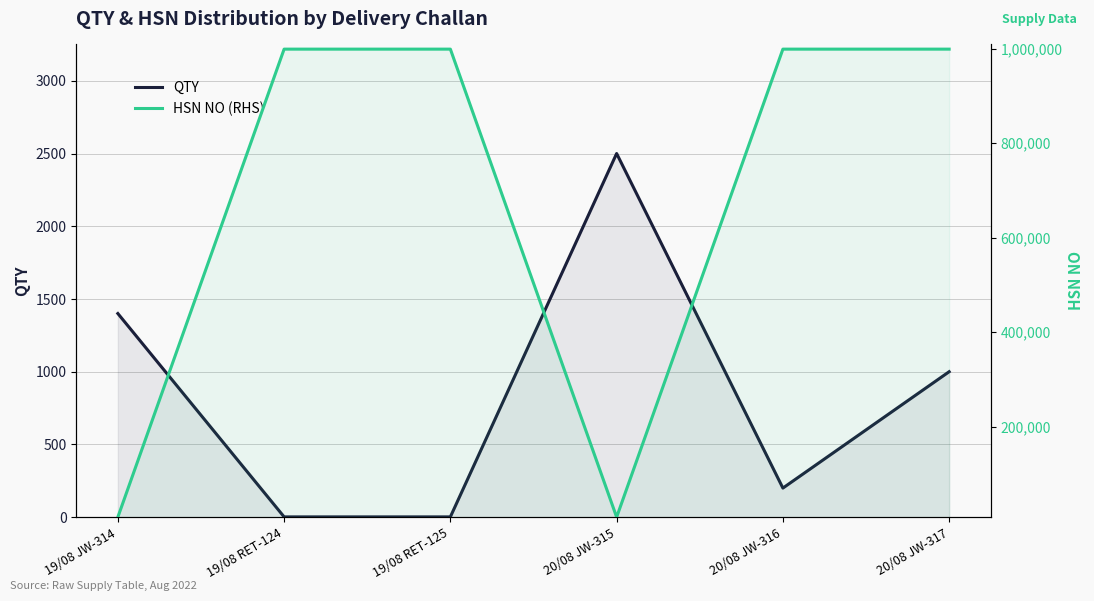

Reading right to left, what are all the values shown in this chart?

QTY: 20/08 JW-317=1000	20/08 JW-316=200	20/08 JW-315=2500	19/08 RET-125=2	19/08 RET-124=2	19/08 JW-314=1400
HSN NO (RHS): 20/08 JW-317=998898	20/08 JW-316=998898	20/08 JW-315=8708	19/08 RET-125=998898	19/08 RET-124=998898	19/08 JW-314=8708